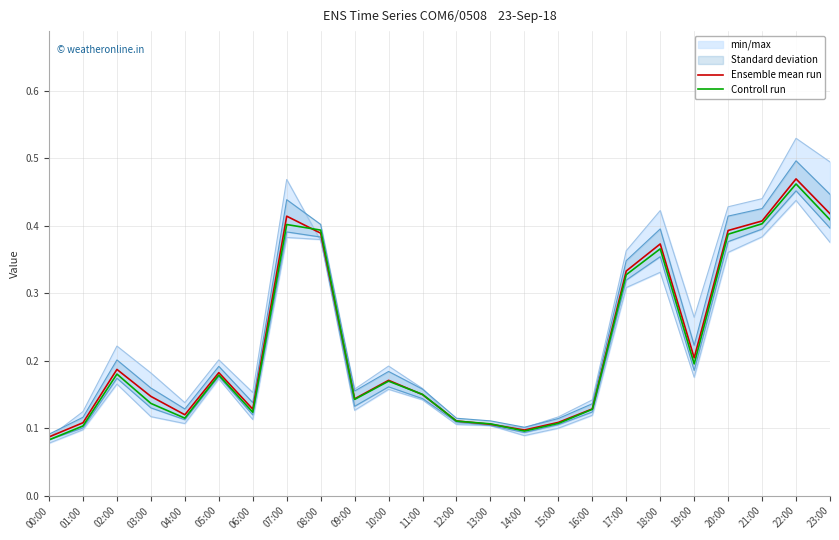

The value of Ensemble mean run at 07:00 is 0.7. True or false?

False